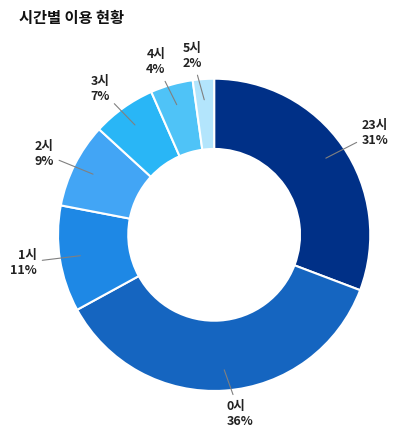

Count the number of slices in the pie.

7